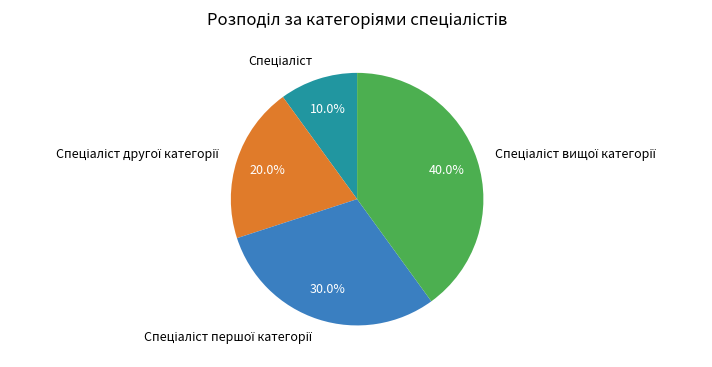

Is there any slice that represents more than half of the pie?

No